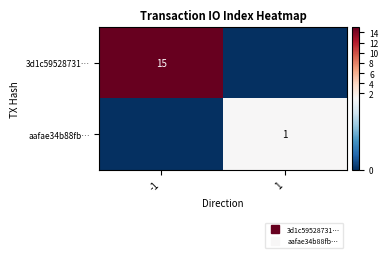

What is the difference between the 3d1c59528731… values at 1 and -1?

15